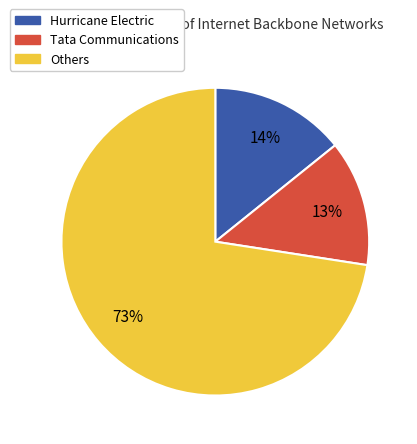

Is there any slice that represents more than half of the pie?

Yes